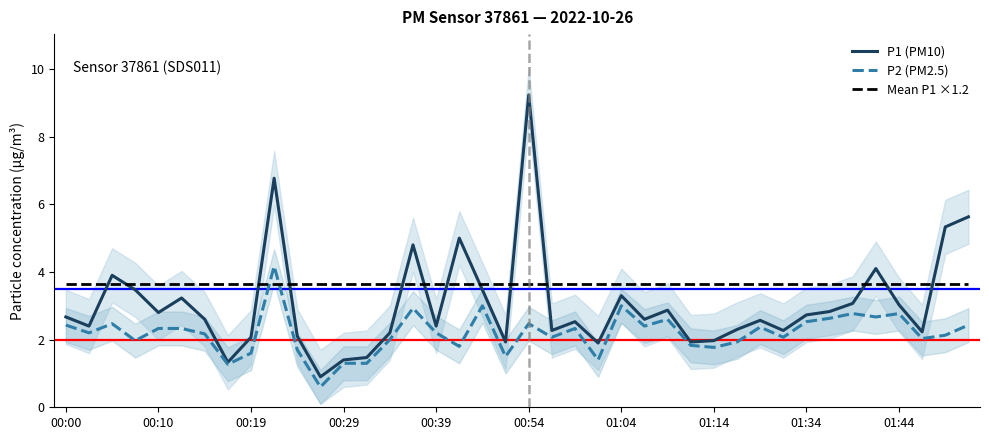

At which label does P1 (PM10) first exceed 2?

00:00